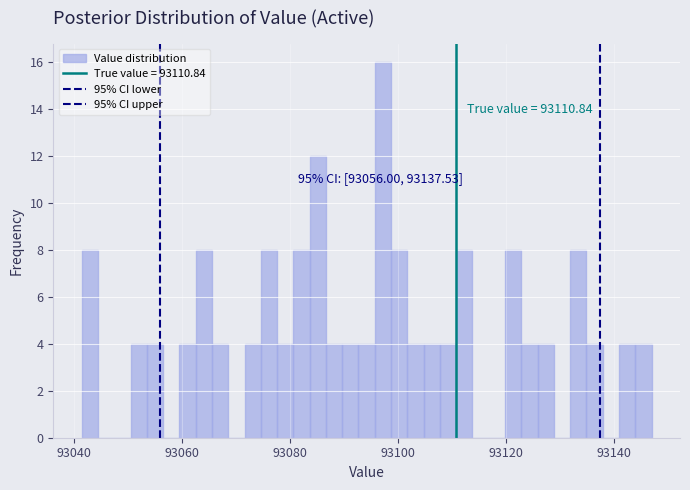

Around what value on the x-axis is the tallest bar? Give the approximate position of its centre, as read against the axis.

93098